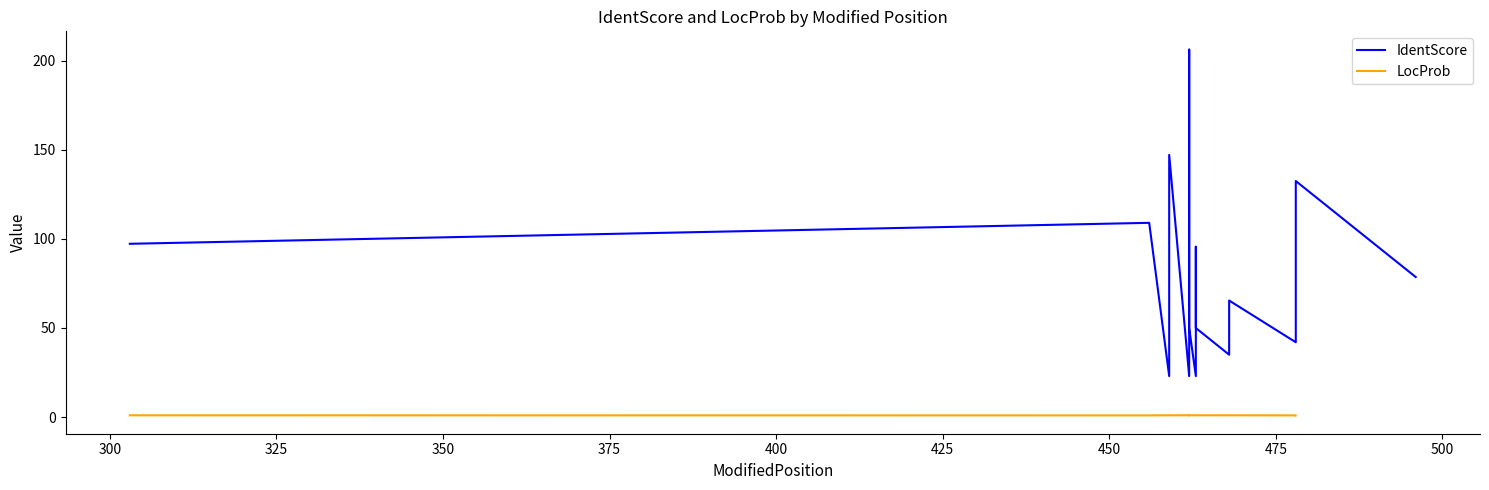

Is this an area chart (filled region under the line)?

No